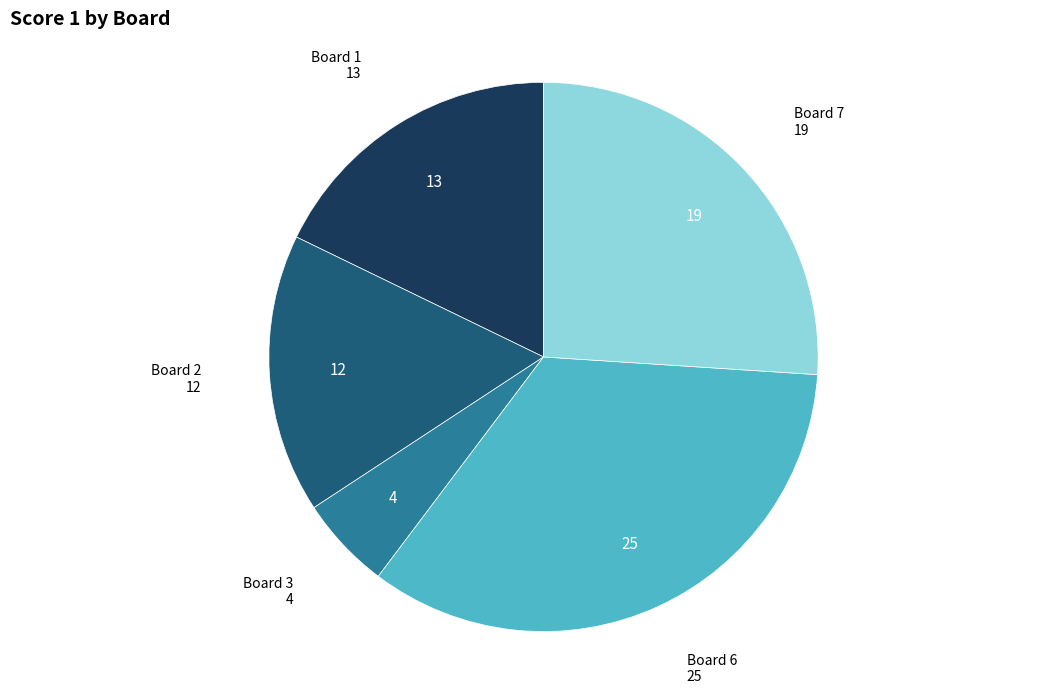

Count the number of slices in the pie.

5